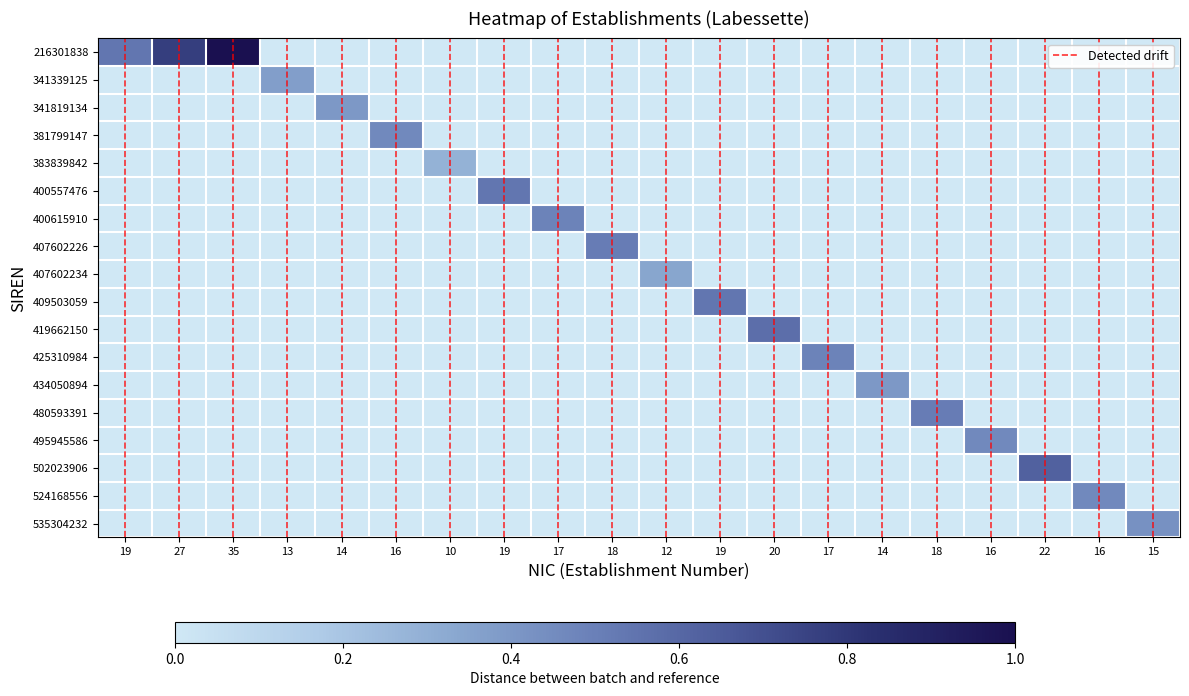

What is the difference between the highest and lowest values at 15?

0.4